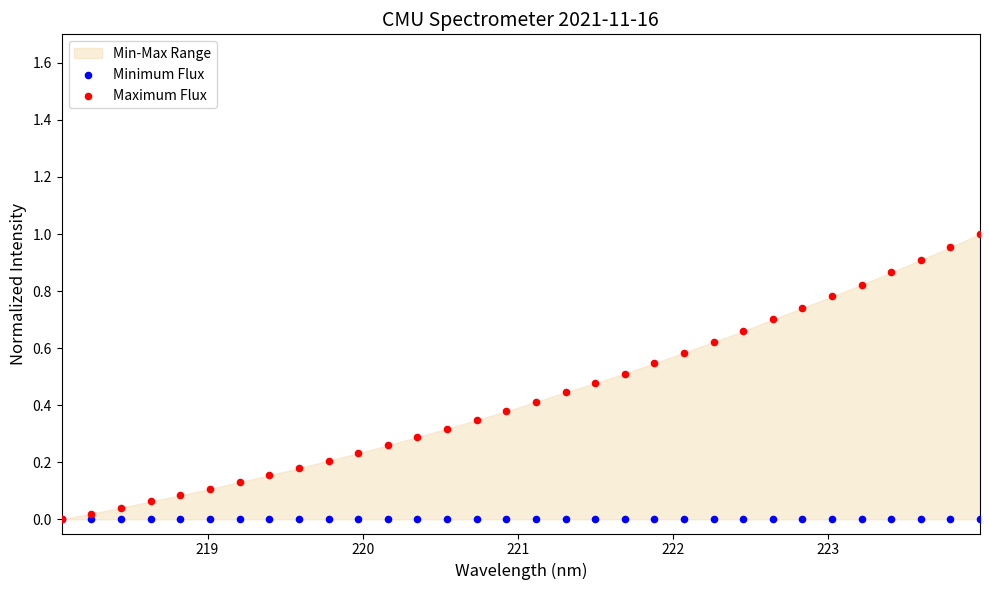

Which series reaches the minimum Y coordinate?

Minimum Flux